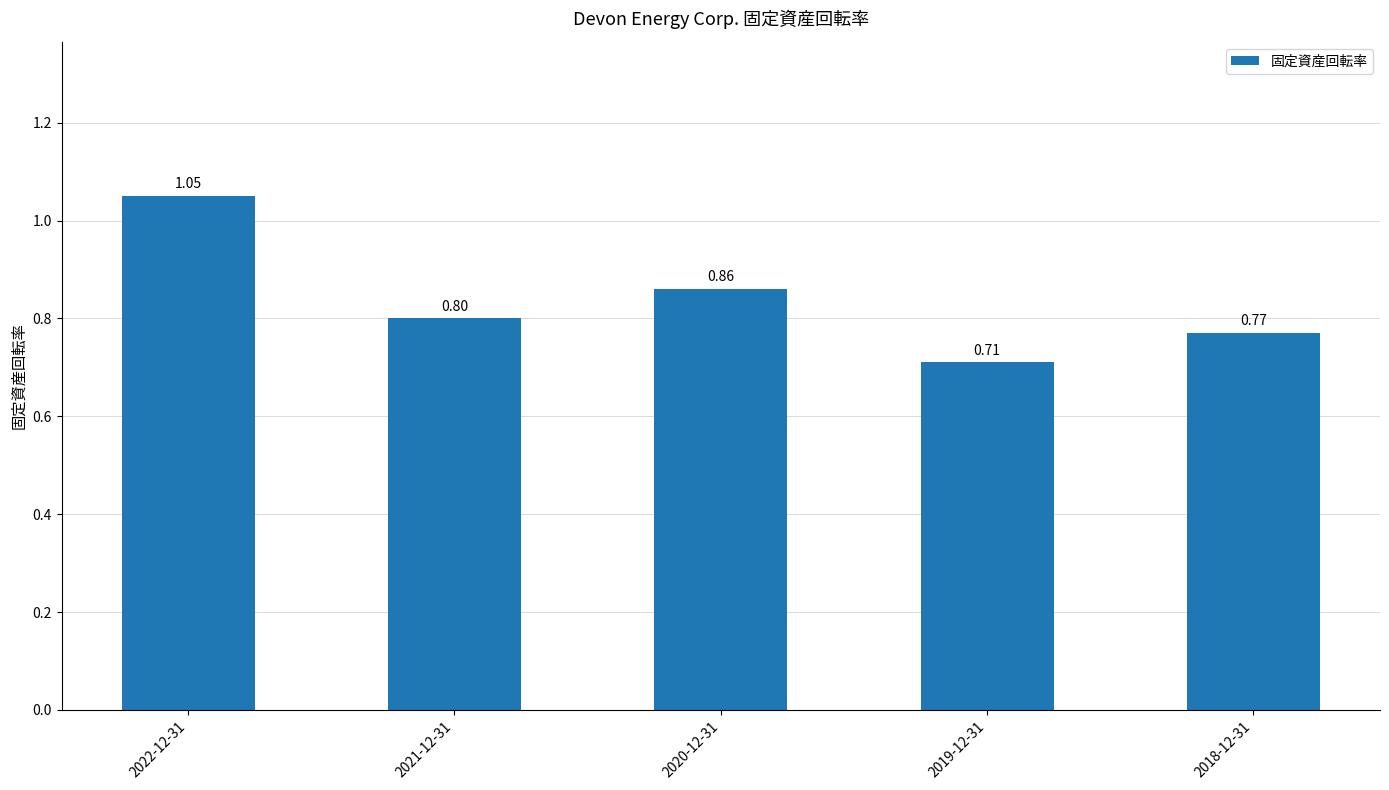

What is the approximate value at 2018-12-31?

0.8